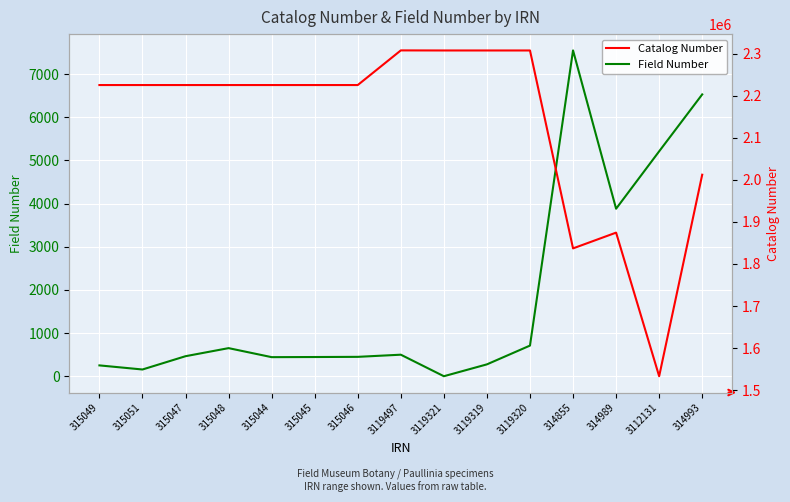

Reading left to right, what are all the values shown in this chart?

Field Number: 251	156	464	651	442	445	449	499	0	275	710	7551	3882	5212	6531
Catalog Number: 2225569	2225570	2225566	2225568	2225563	2225564	2225565	2307949	2307774	2307772	2307773	1837088	1874579	1533081	2012310